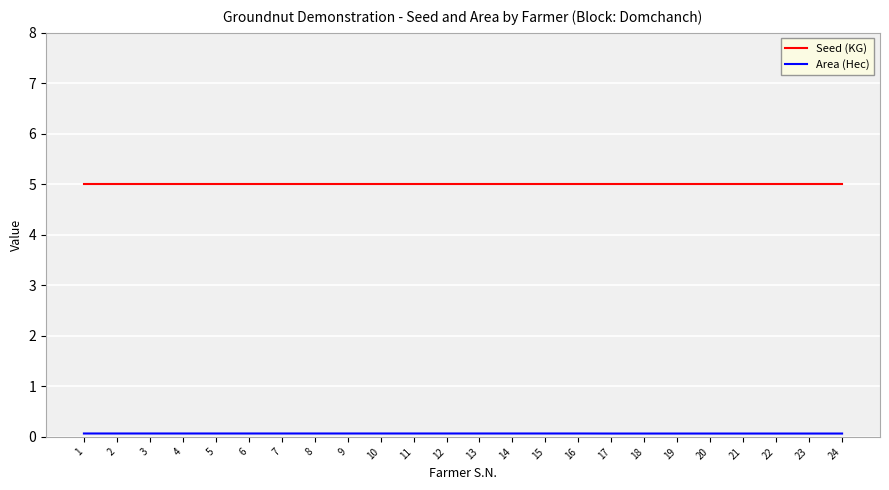

How many lines are shown in the chart?

2